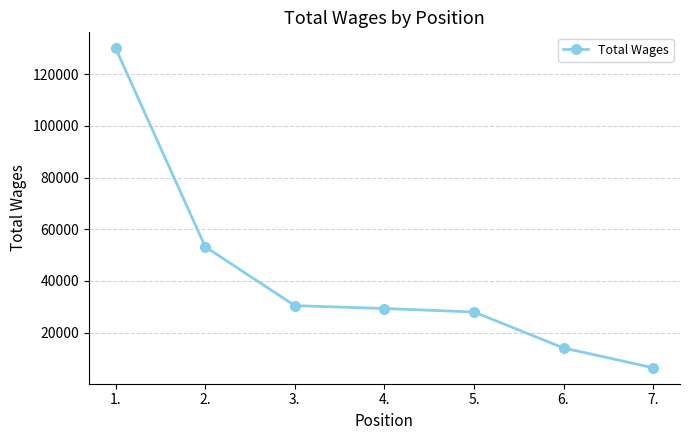

Which label corresponds to the smallest value in the chart?

7.